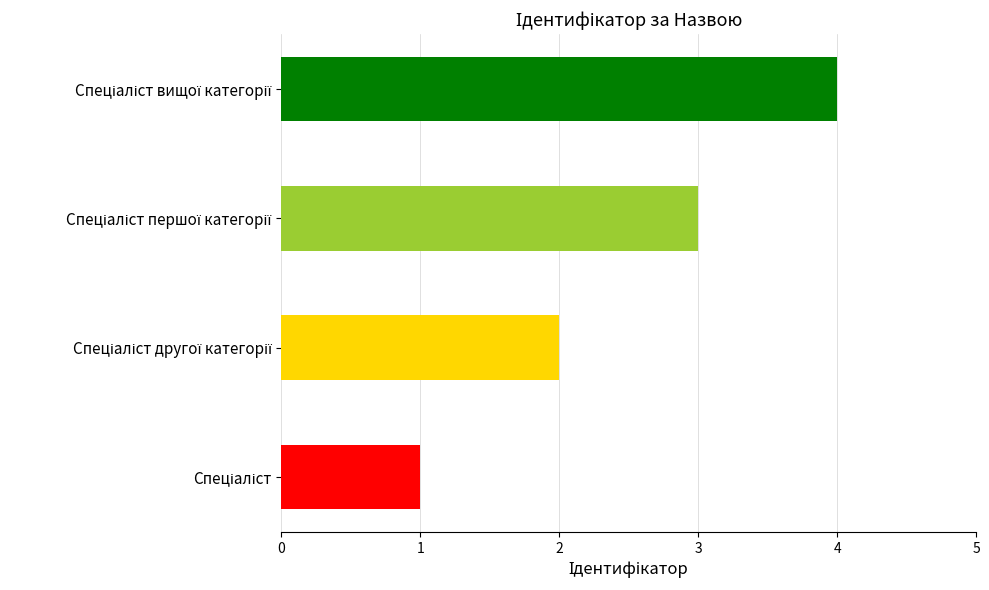

What is the sum of all values?

10